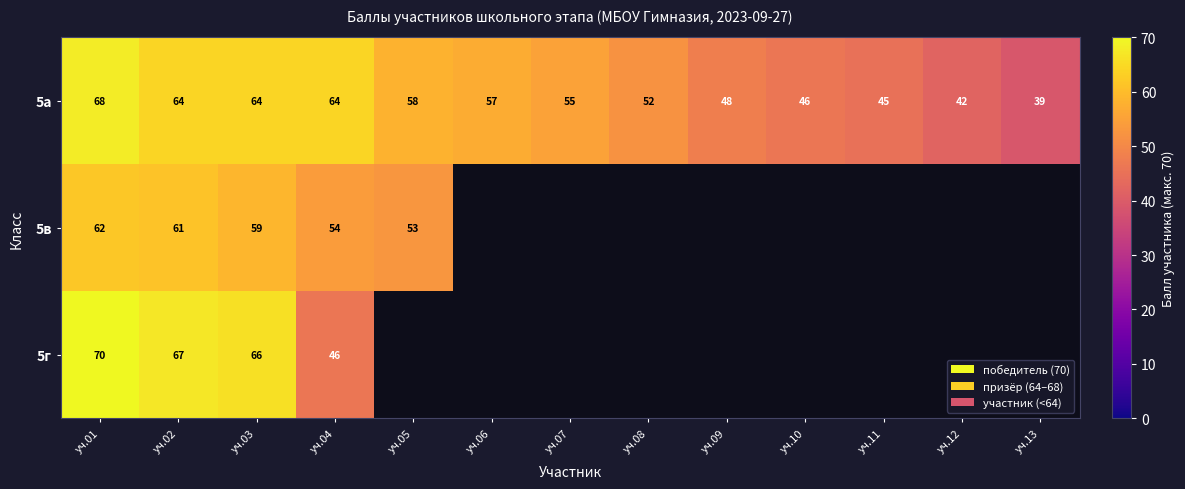

Between уч.12 and уч.02, which is larger?

уч.02